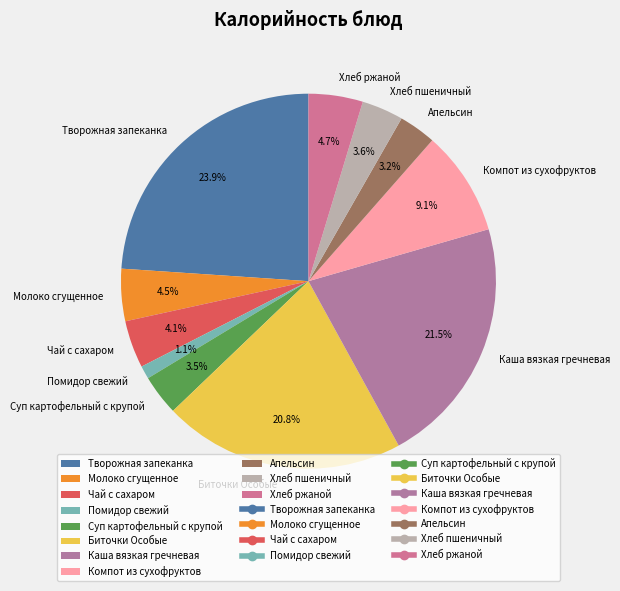

Does any single category account for the majority?

No